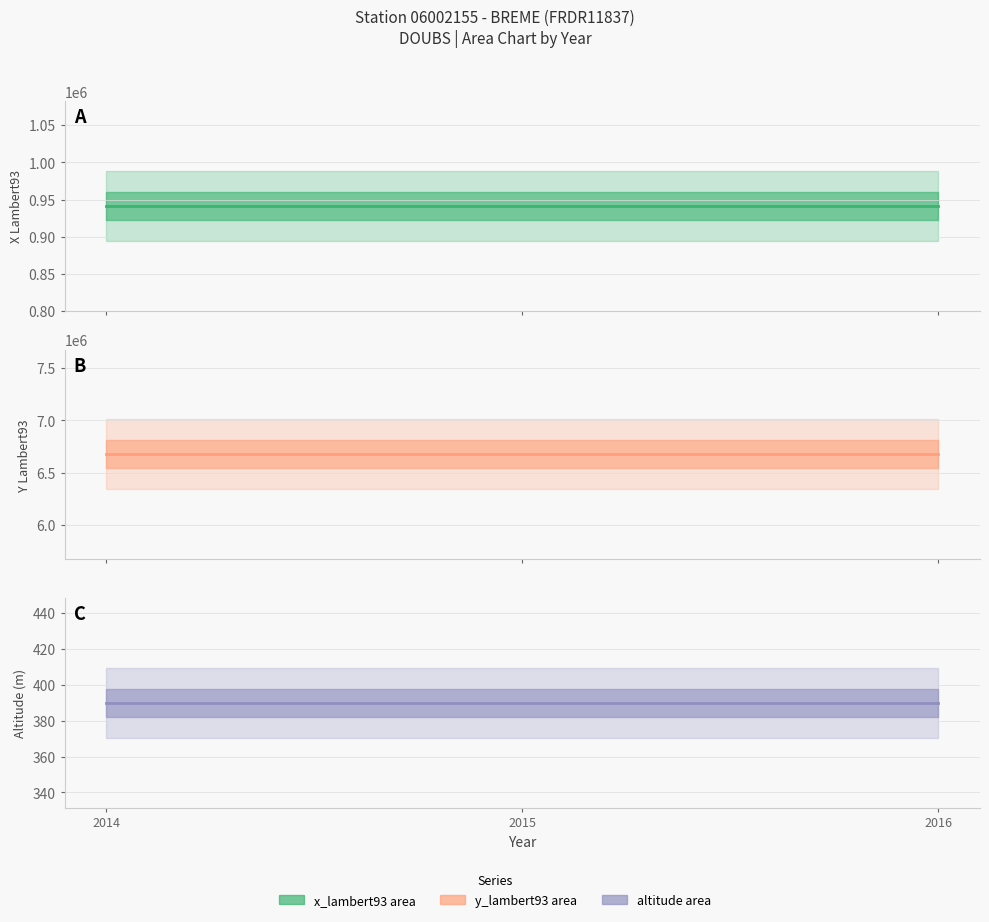

Which category has the highest value across all series?

2014